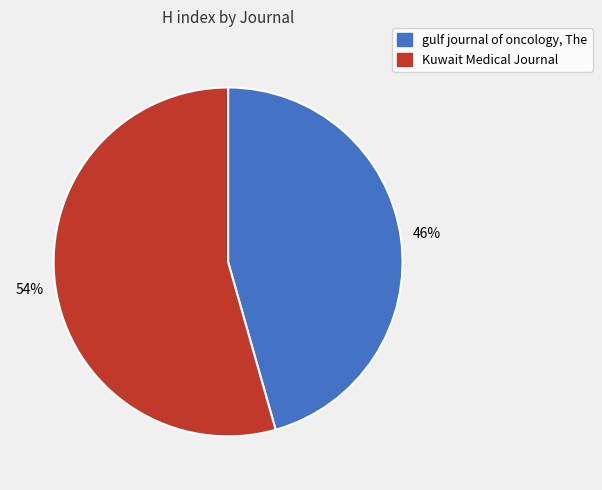

Rank the categories by value from highest to lowest.

Kuwait Medical Journal, gulf journal of oncology, The